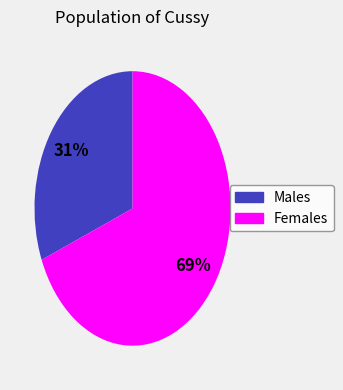

Does any single category account for the majority?

Yes